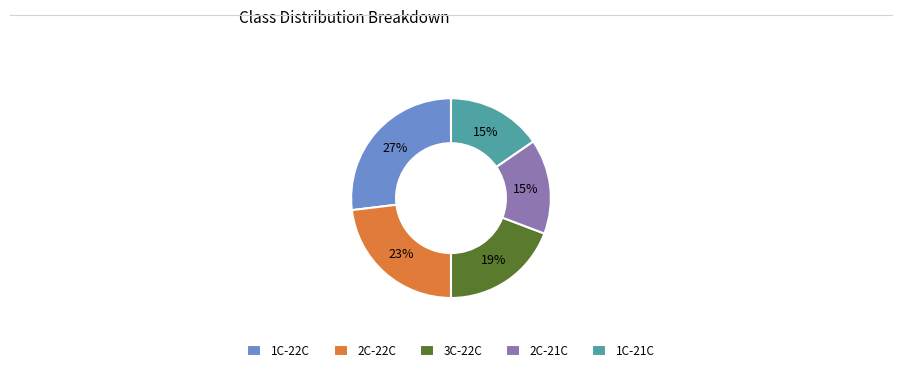

Is it true that 2C-21C is 15% of the pie?

True